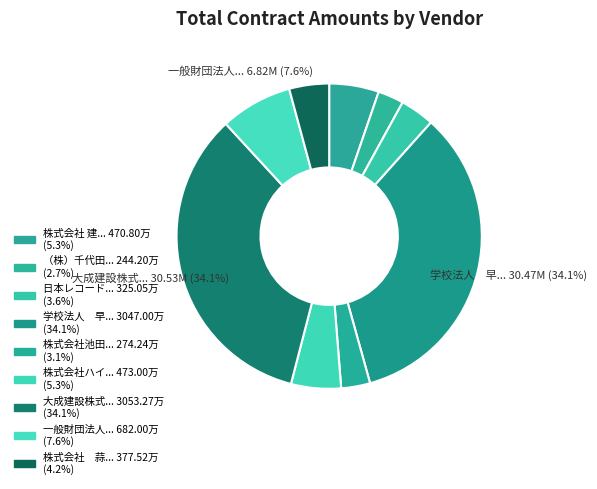

Which slice is the smallest?

（株）千代田テクノル